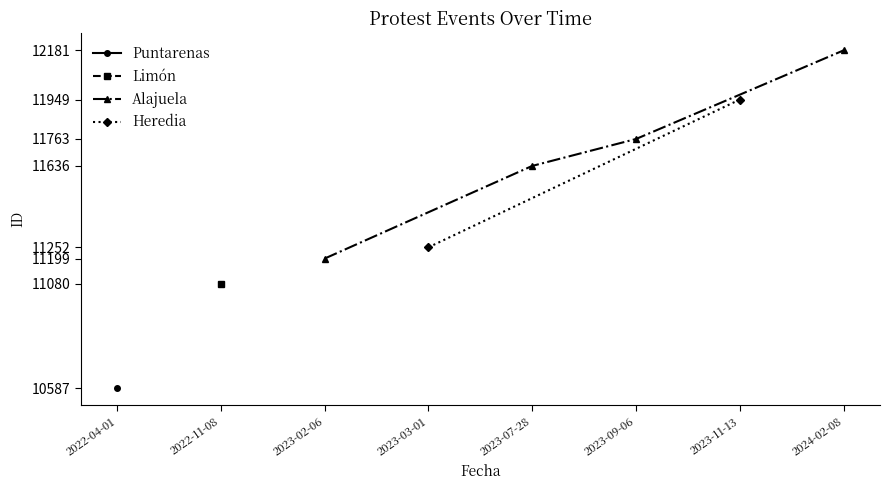

Does the chart have visible grid lines?

No